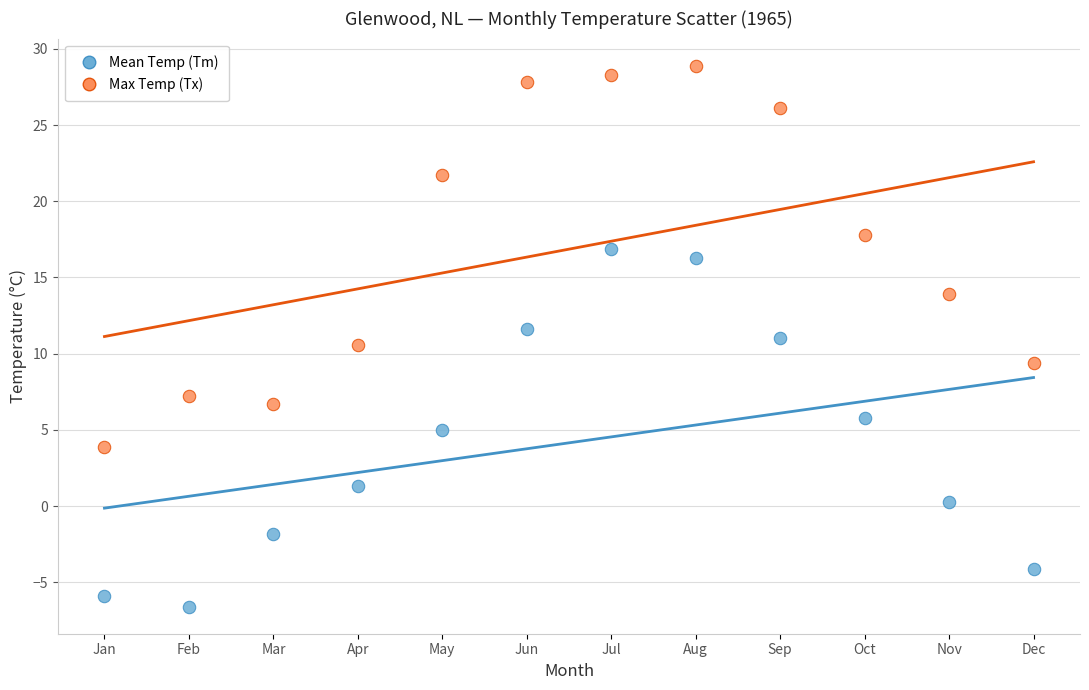

Which series reaches the minimum Y coordinate?

Mean Temp (Tm)